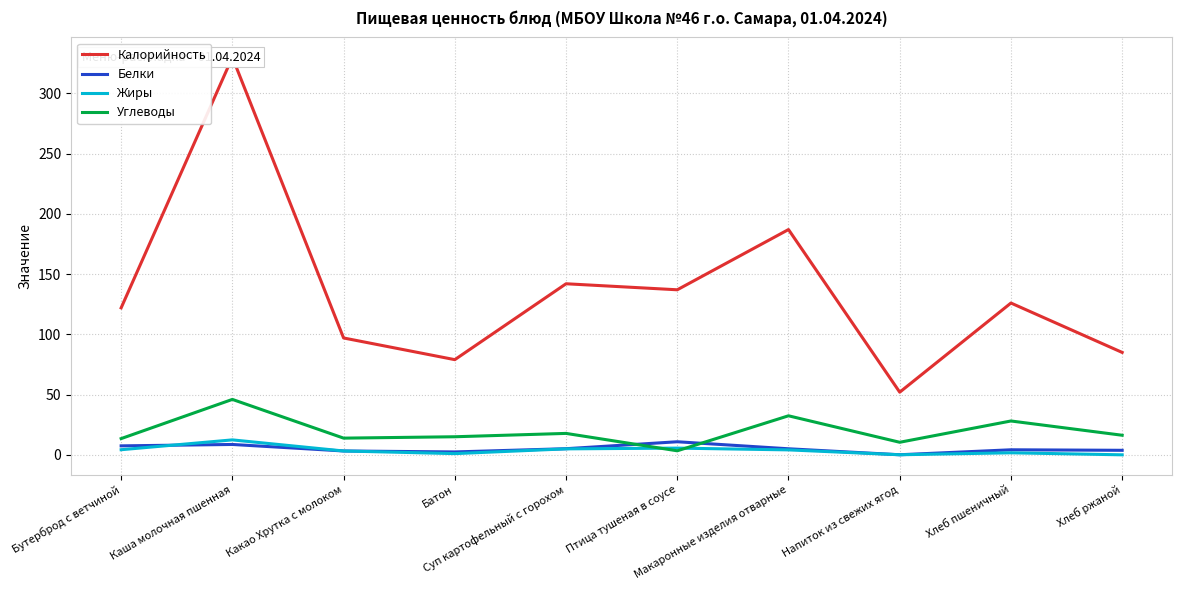

What is the spread (max minus min) of values at Хлеб пшеничный?

124.3